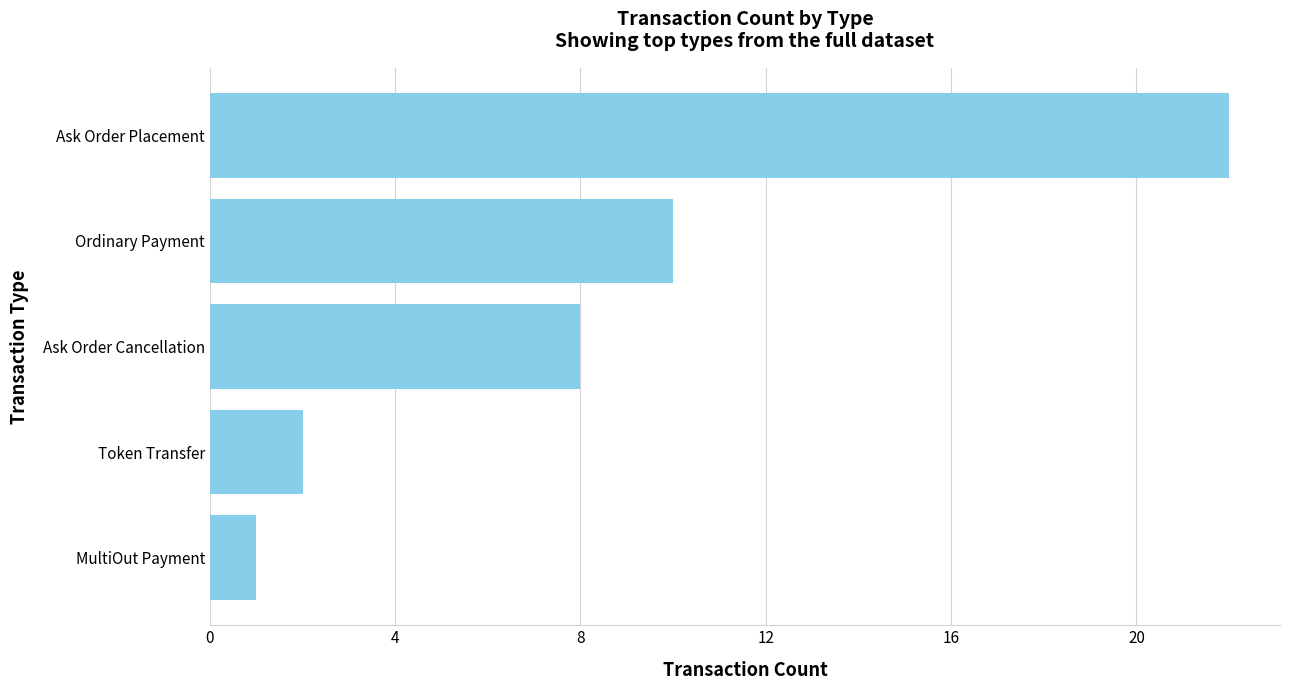

Reading bottom to top, what are all the values shown in this chart?

1	2	8	10	22